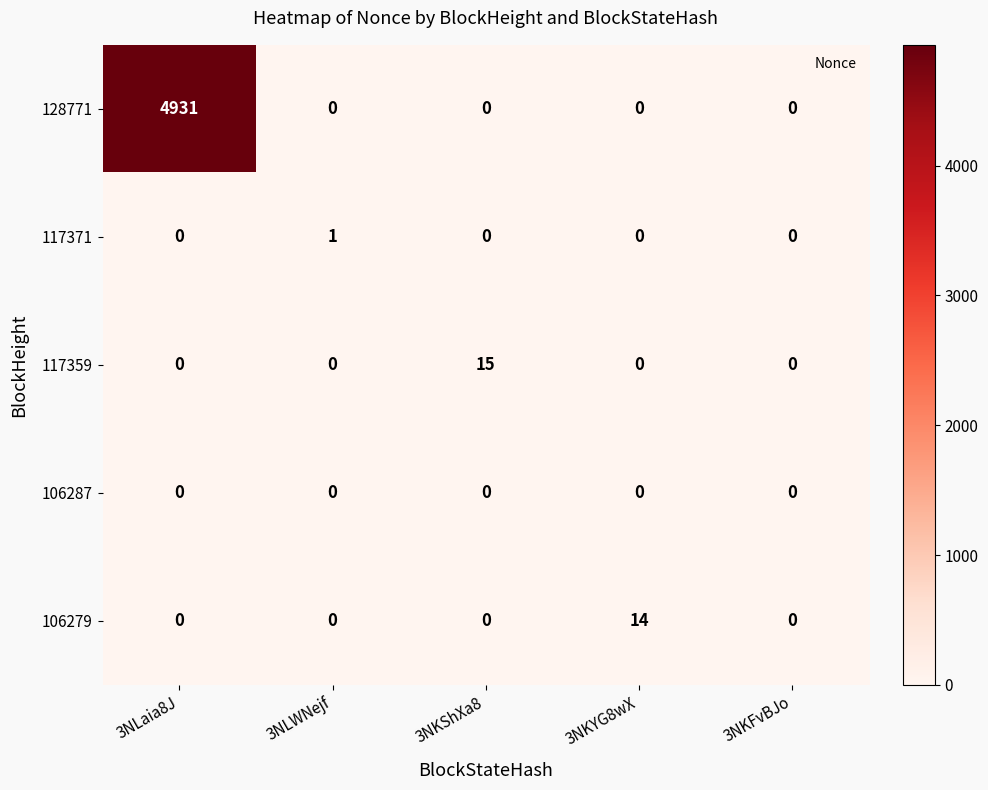

What is the highest value of the 106279 series?

14